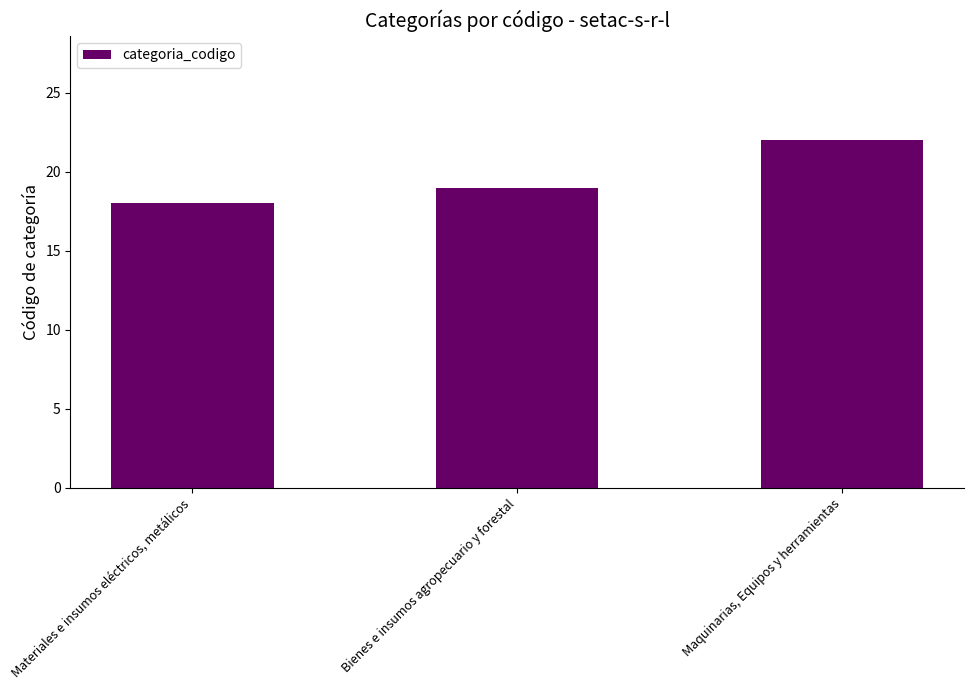

The value at Maquinarias, Equipos y herramientas is 14. True or false?

False